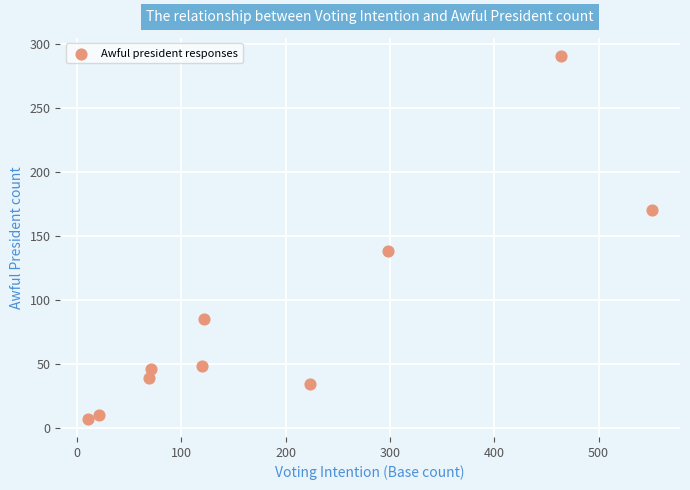

What Y value in the scatter plot is closest to 149?

138